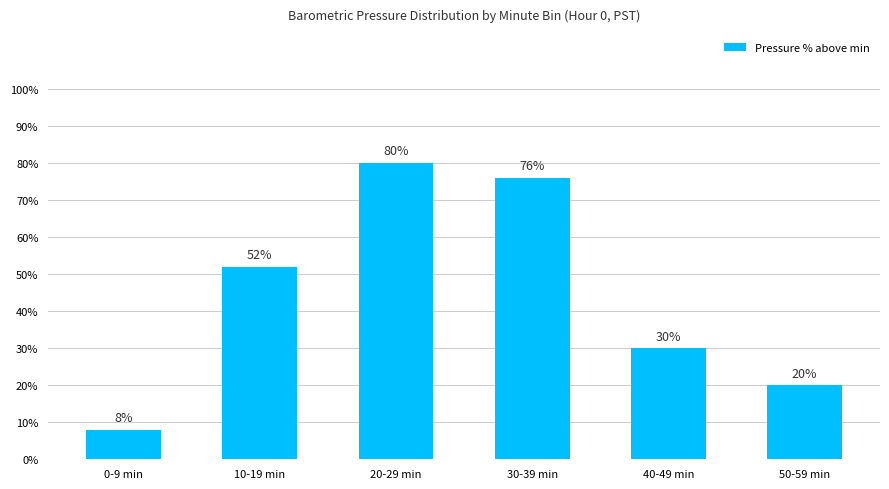

True or false: the data shows 8 at 0-9 min.

True